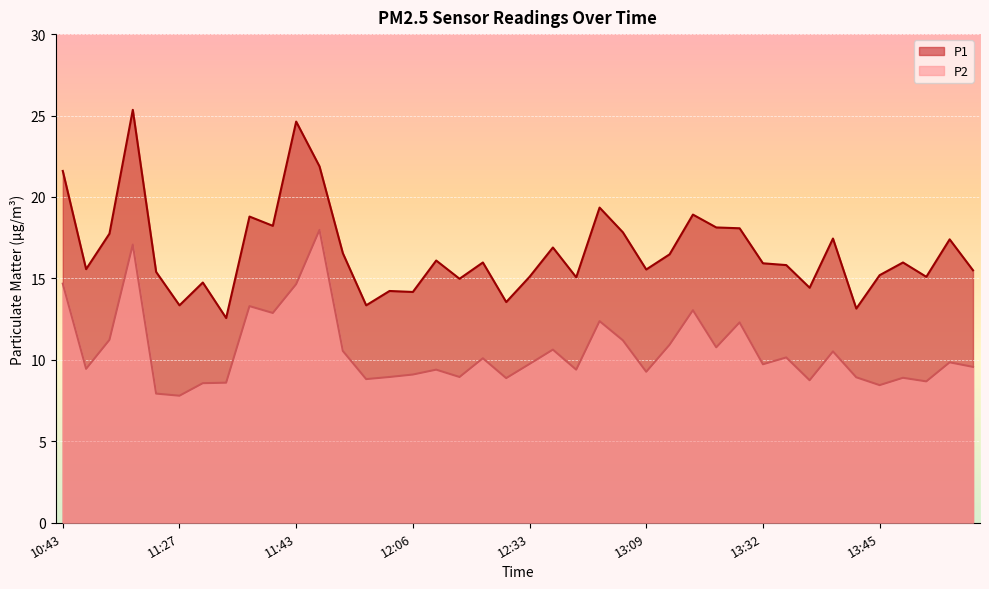

True or false: P1 and P2 cross at least once.

False